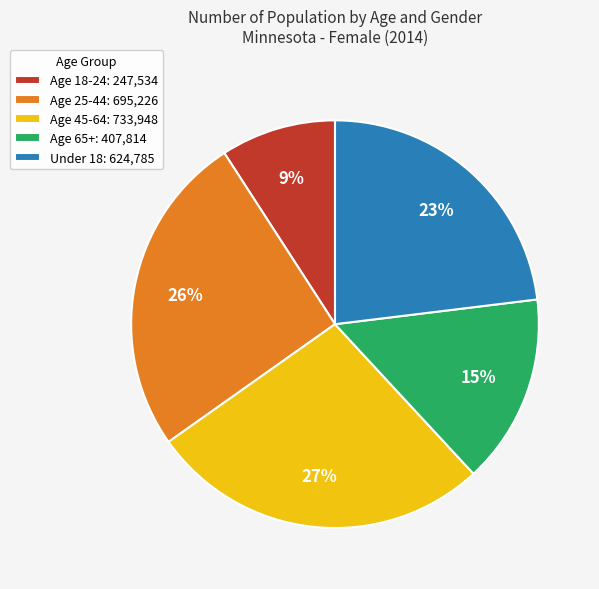

Does Under 18 represent more than half of the total?

No